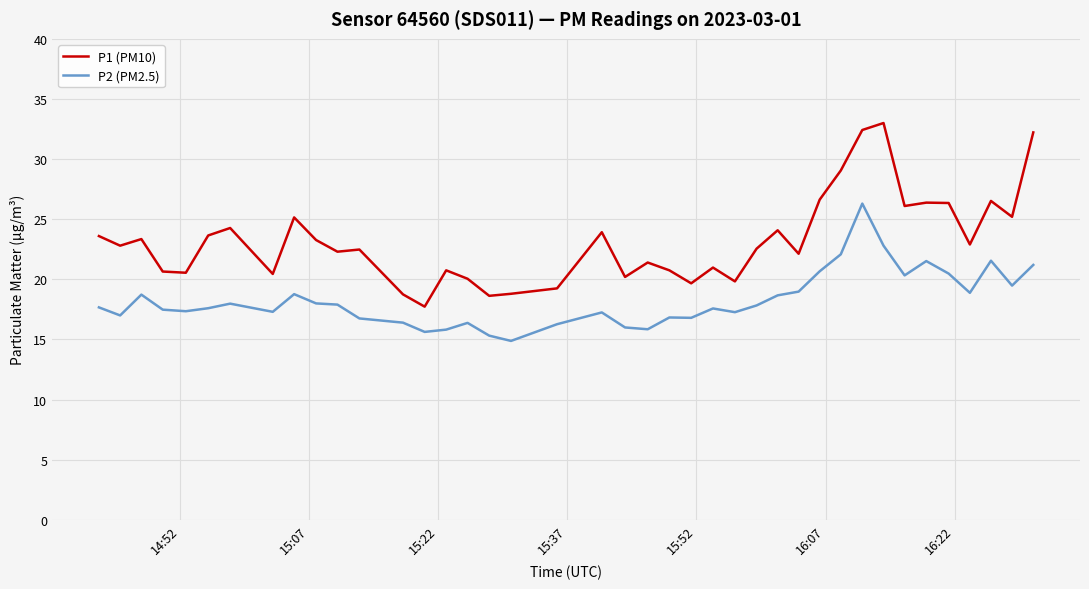

True or false: P2 (PM2.5) and P1 (PM10) cross at least once.

False